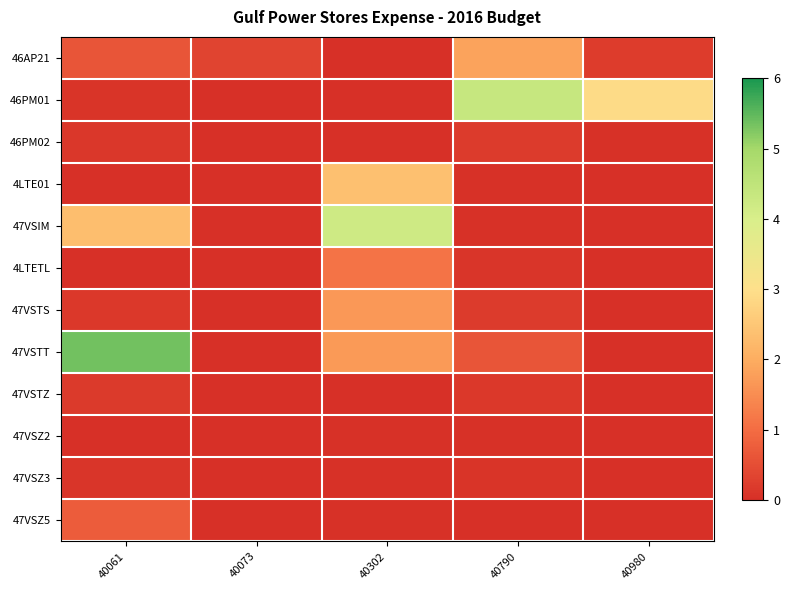

At how many categories does at least one series exceed 97556?

3